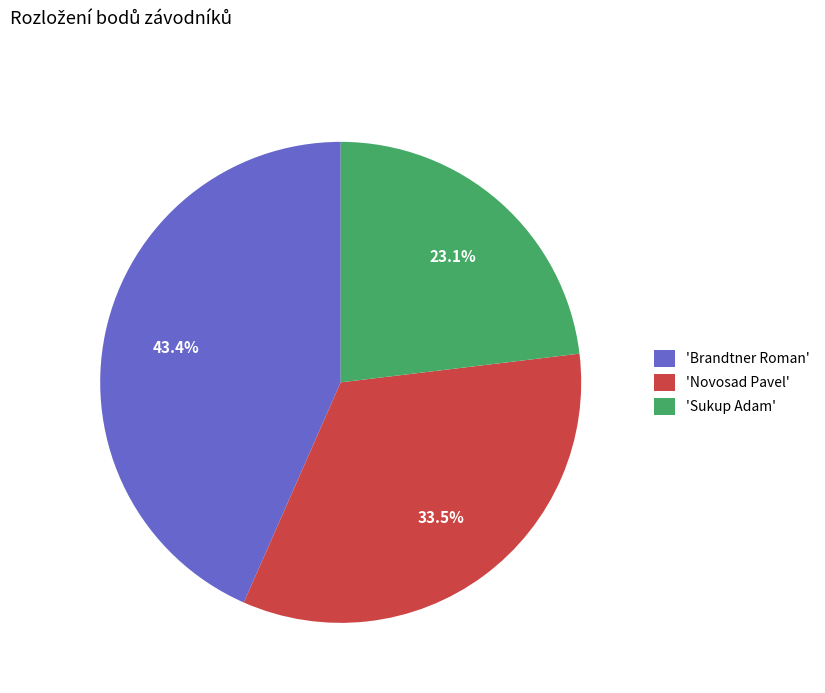

Which slice is the smallest?

'Sukup Adam'